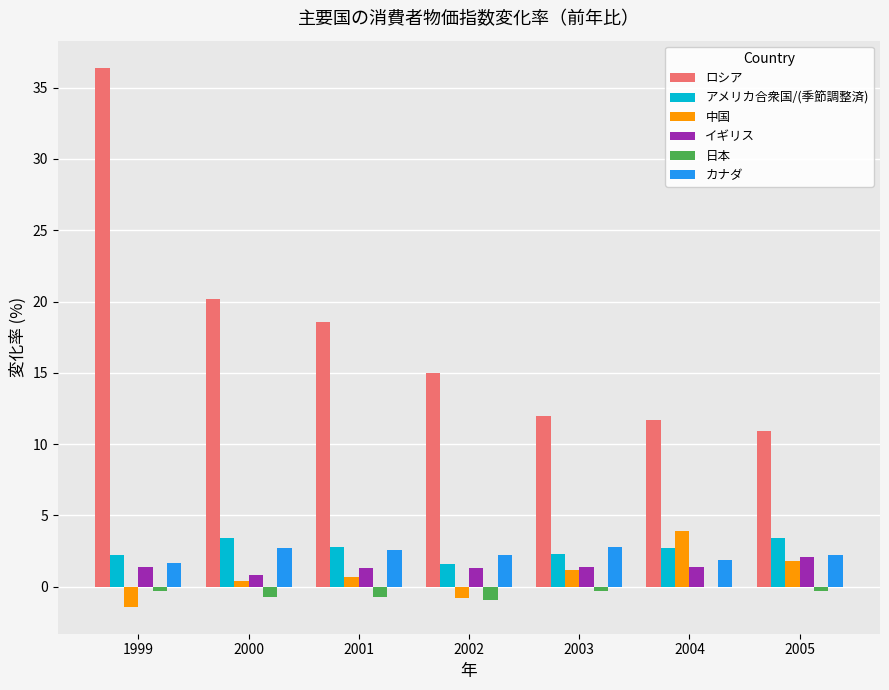

How many data points does each series have?

7